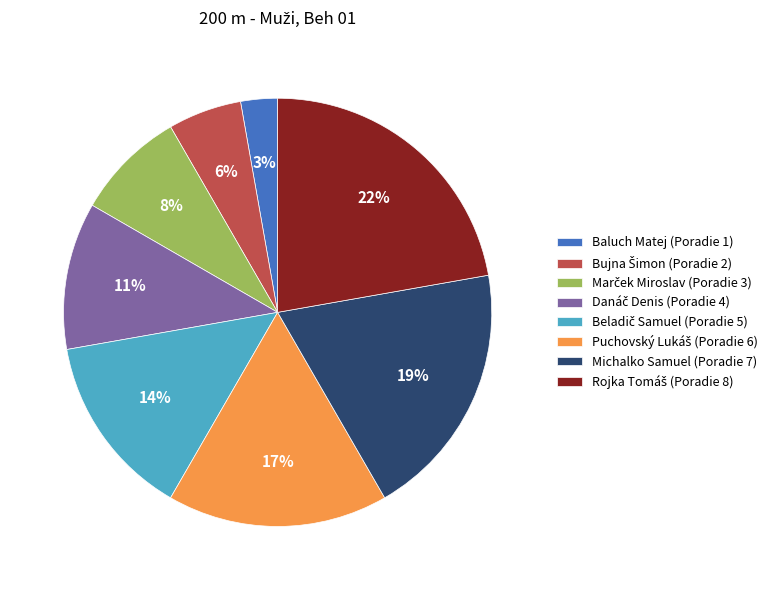

To the nearest percent, what portion does Michalko Samuel (Poradie 7) represent?

19%